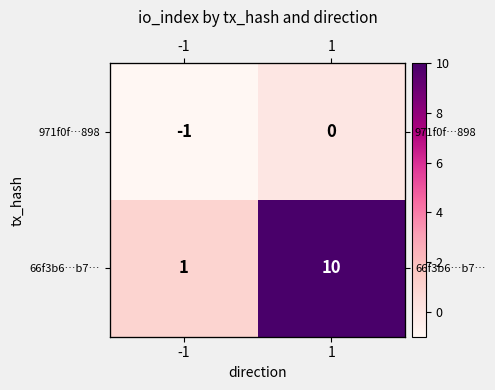

Which series has the largest total across all categories?

66f3b6…b7…